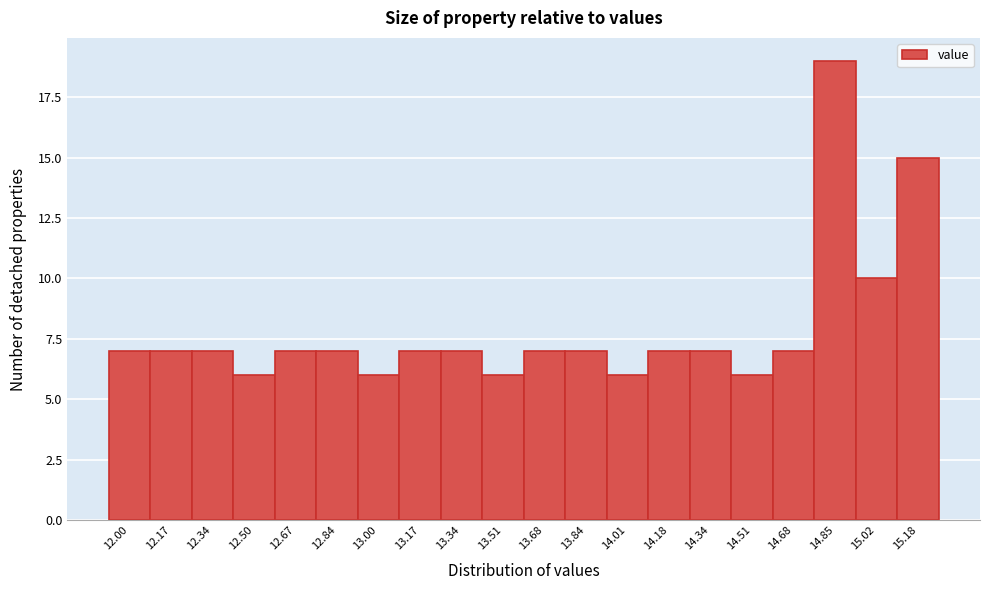

Reading left to right, what are all the values shown in this chart?

7	7	7	6	7	7	6	7	7	6	7	7	6	7	7	6	7	19	10	15